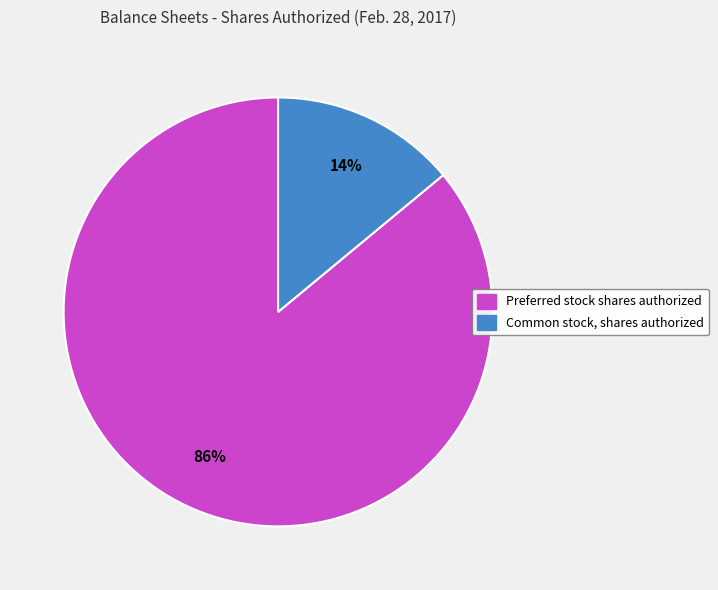

Between Common stock, shares authorized and Preferred stock shares authorized, which is larger?

Preferred stock shares authorized